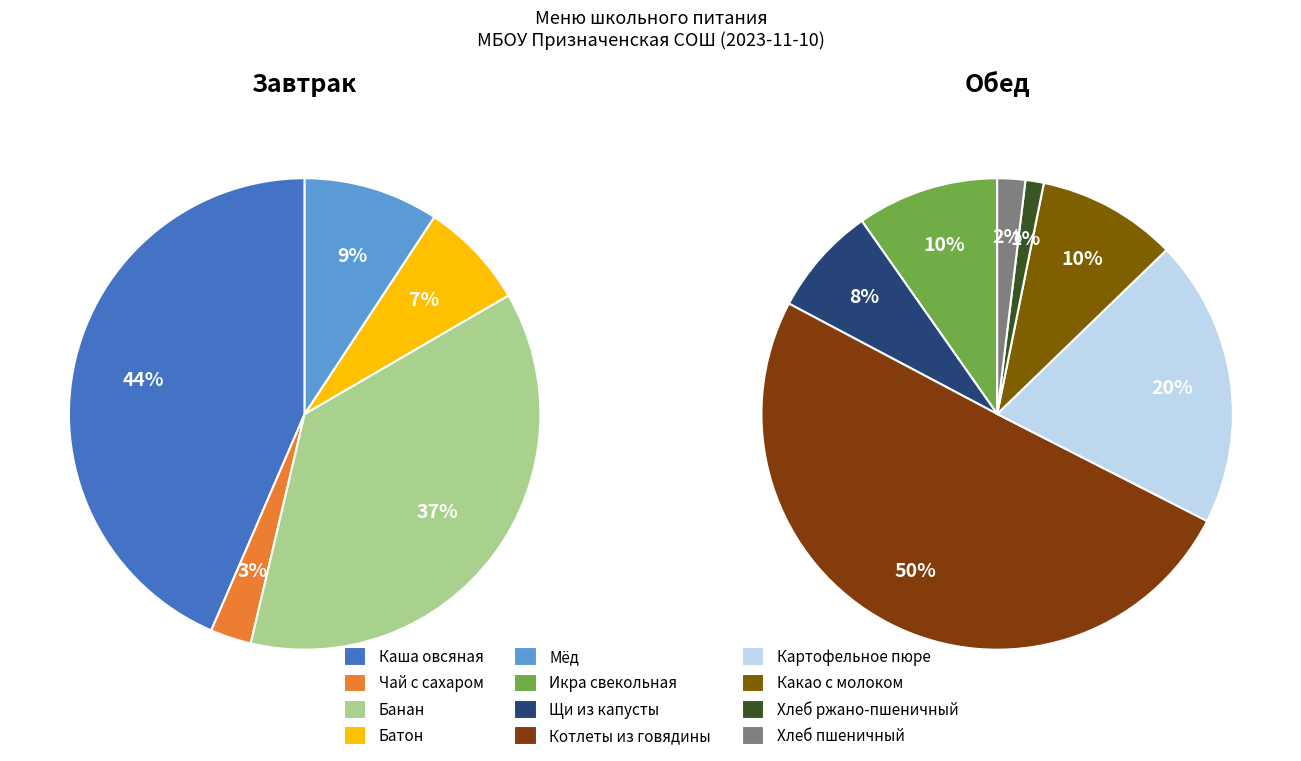

Is it true that Банан is 15% of the pie?

False